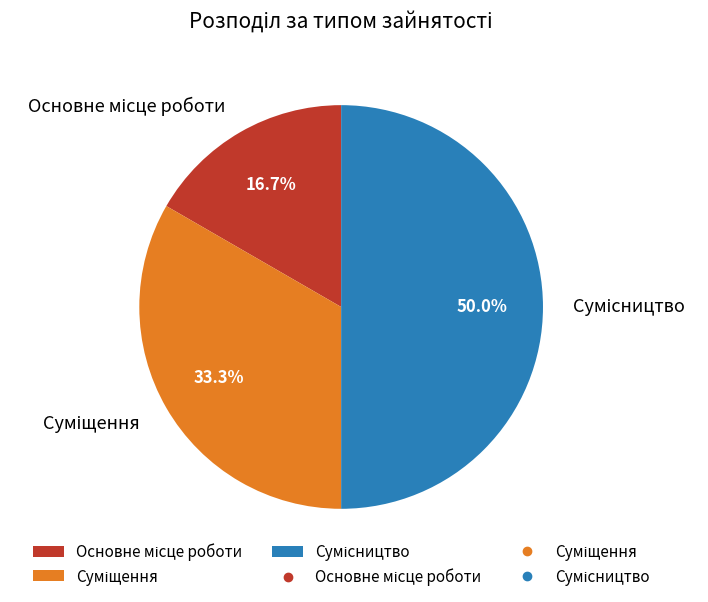

Rank the categories by value from lowest to highest.

Основне місце роботи, Суміщення, Сумісництво